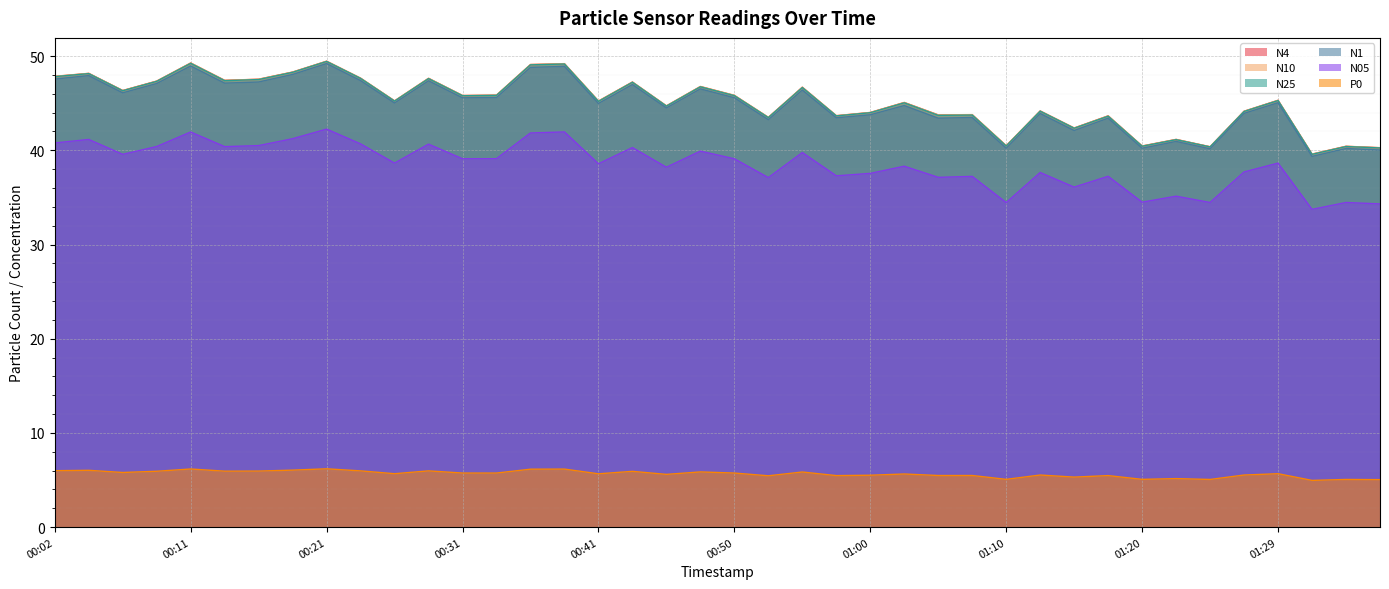

True or false: P0 and N1 cross at least once.

False